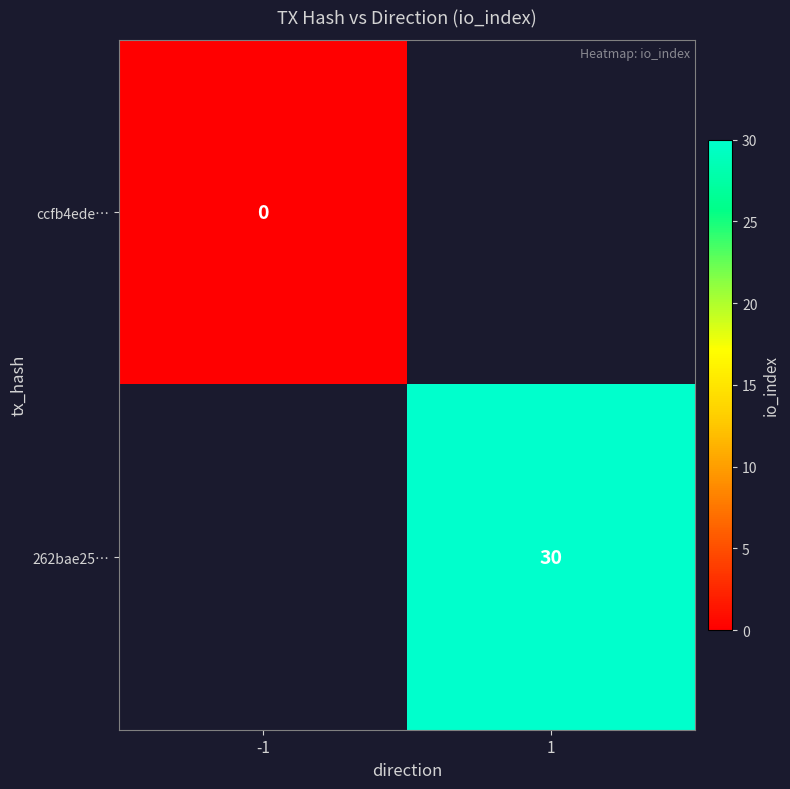

How many data points does each series have?

2